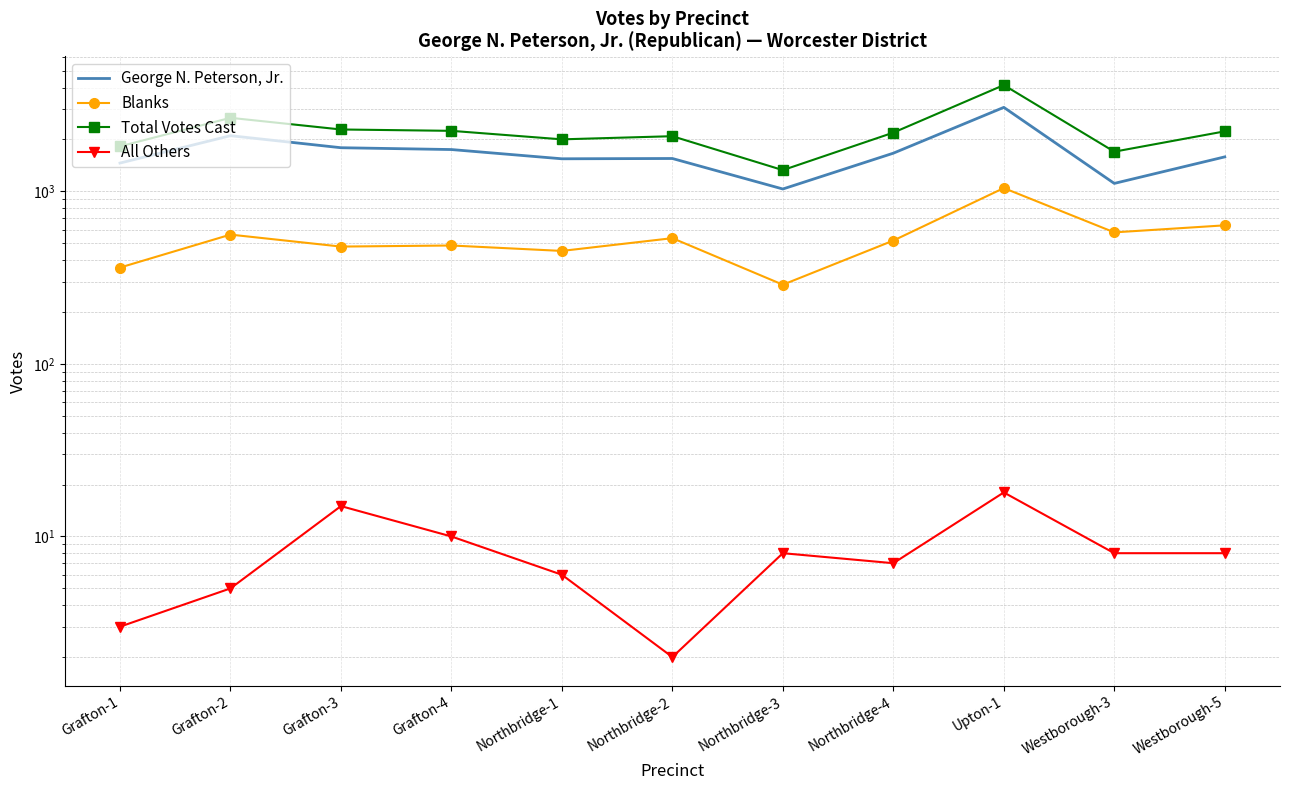

What position from the left is Grafton-4?

4